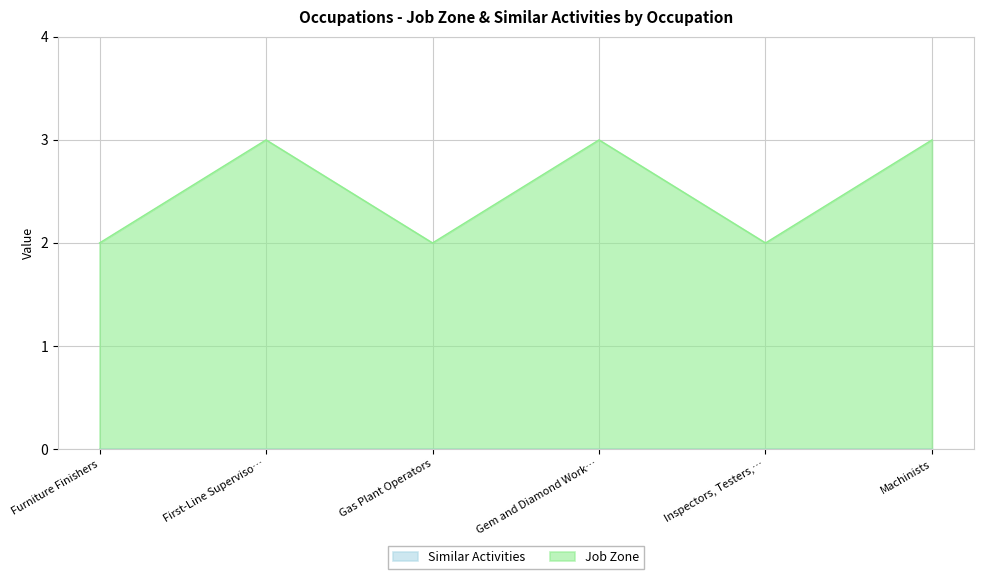

Which series has the largest total across all categories?

Job Zone